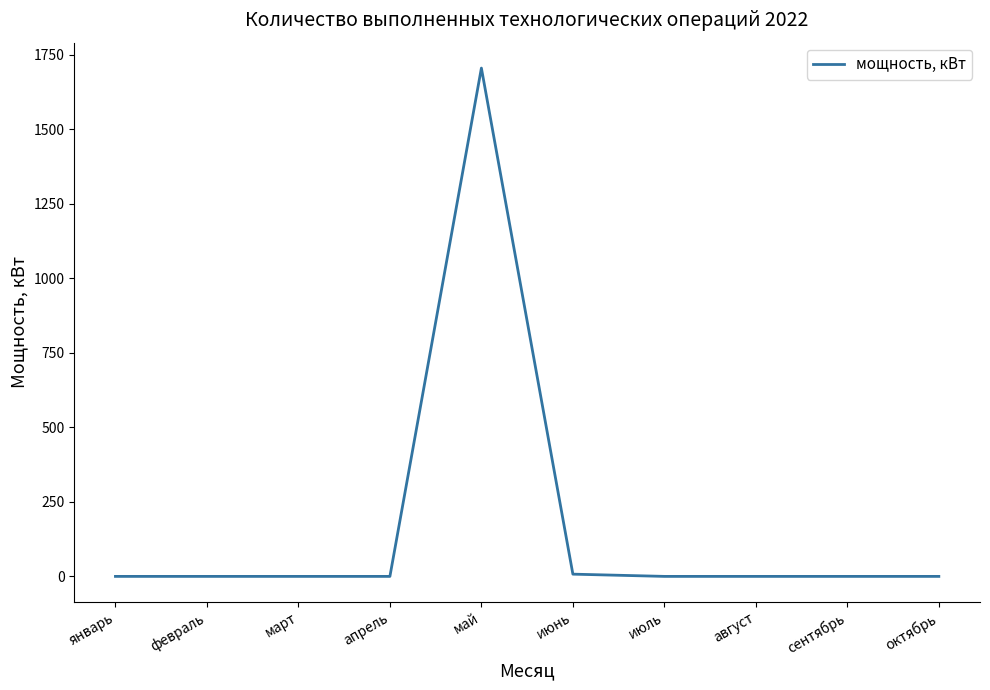

Between май and январь, which is larger?

май